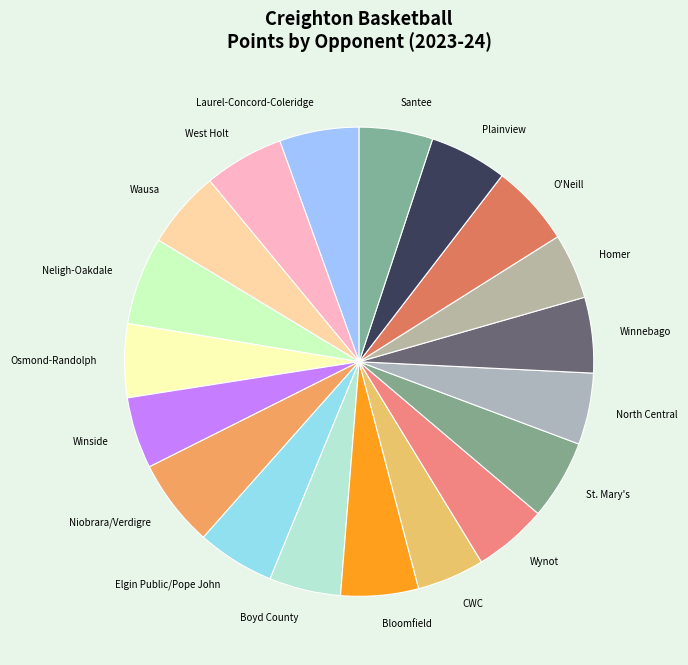

Is it true that Wynot is 1% of the pie?

False